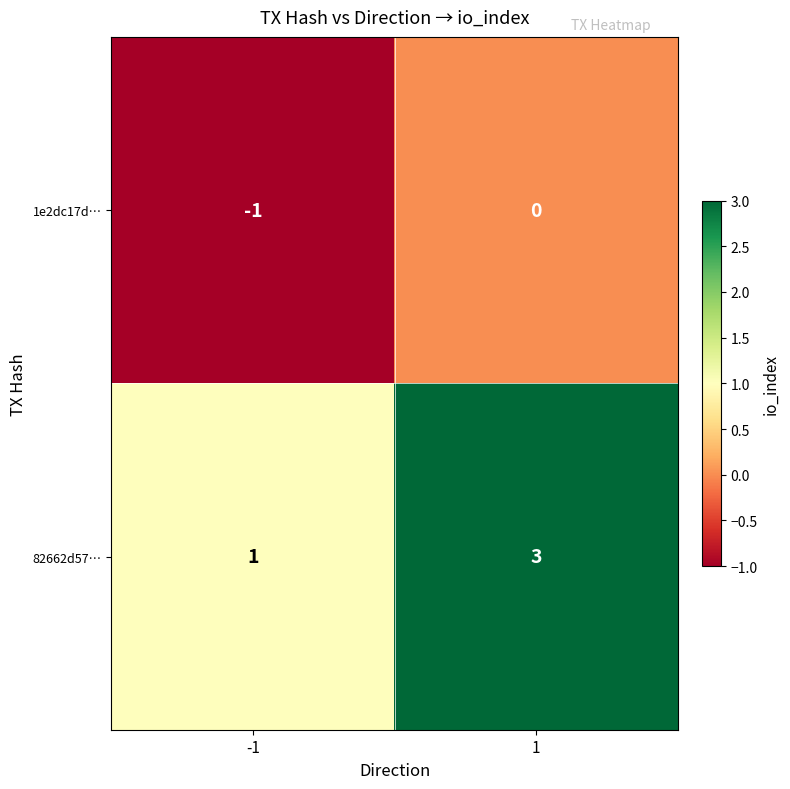

The 1e2dc17d… series shows 0 at 1. True or false?

True